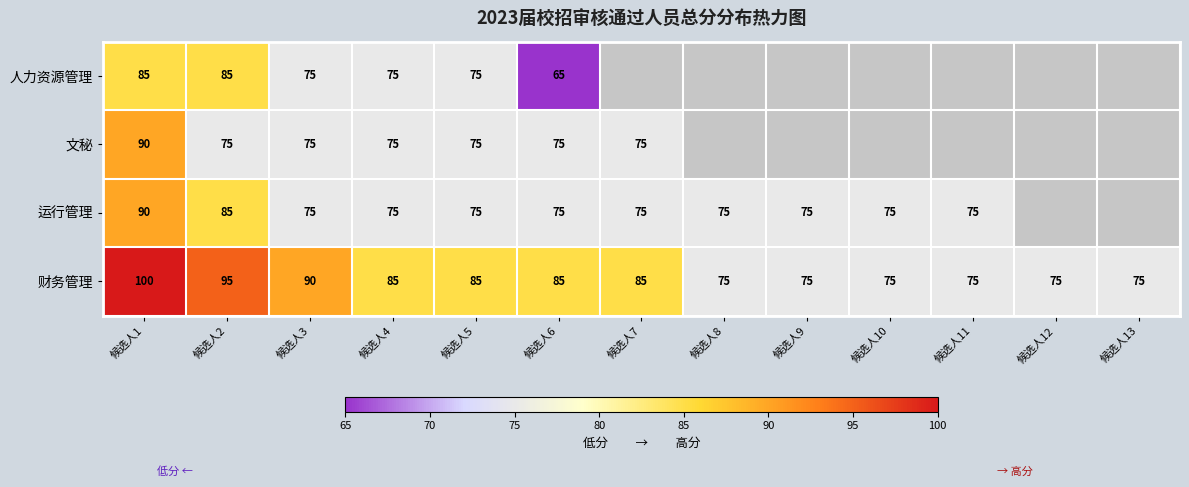

At how many categories does at least one series exceed 65?

13